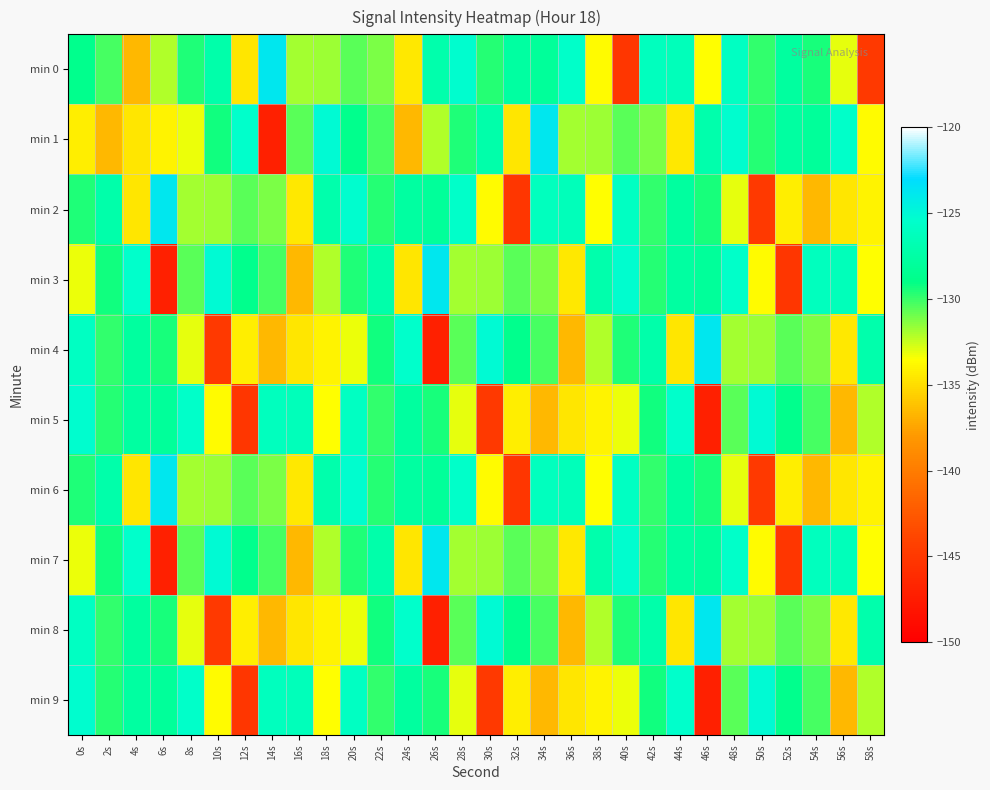

What is the difference between the highest and lowest values at 0s?

8.9